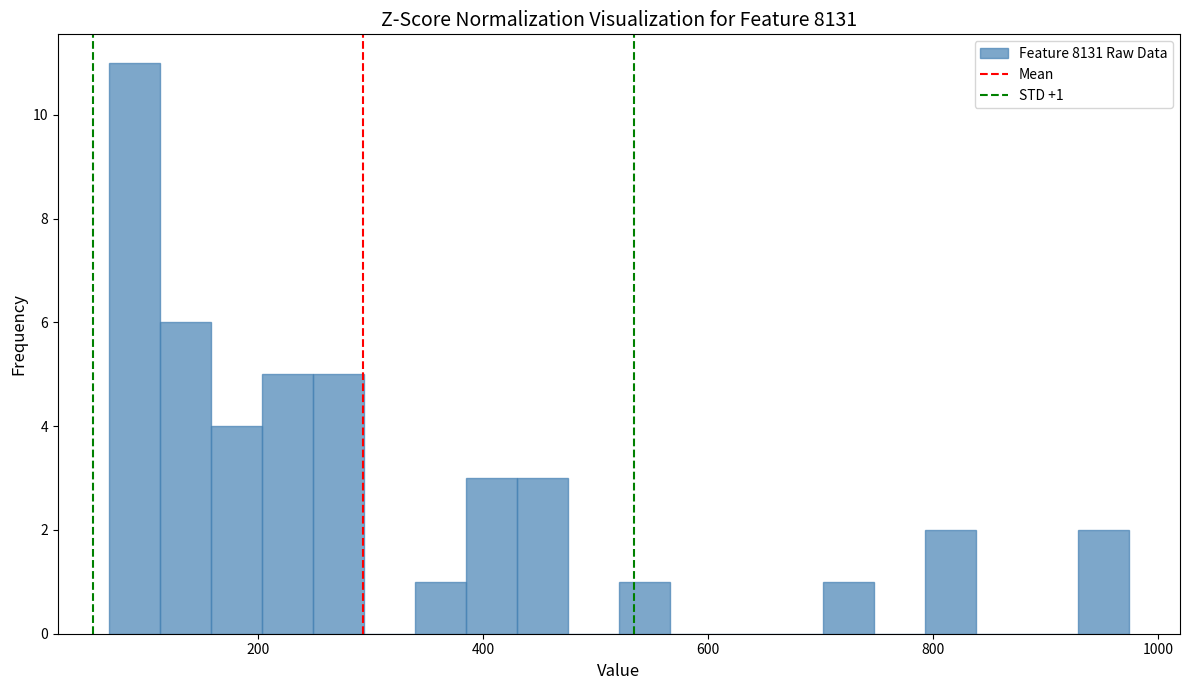

Read against the x-axis, roughly where is the centre of the tallest bar?

80